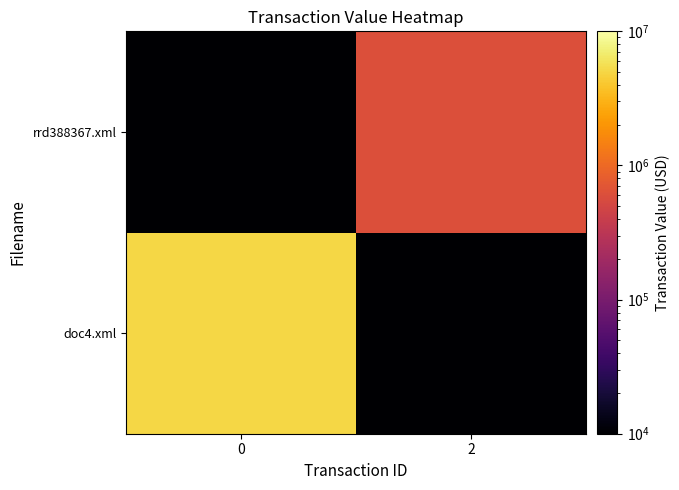

Rank the series by their maximum value, from highest to lowest.

doc4.xml, rrd388367.xml